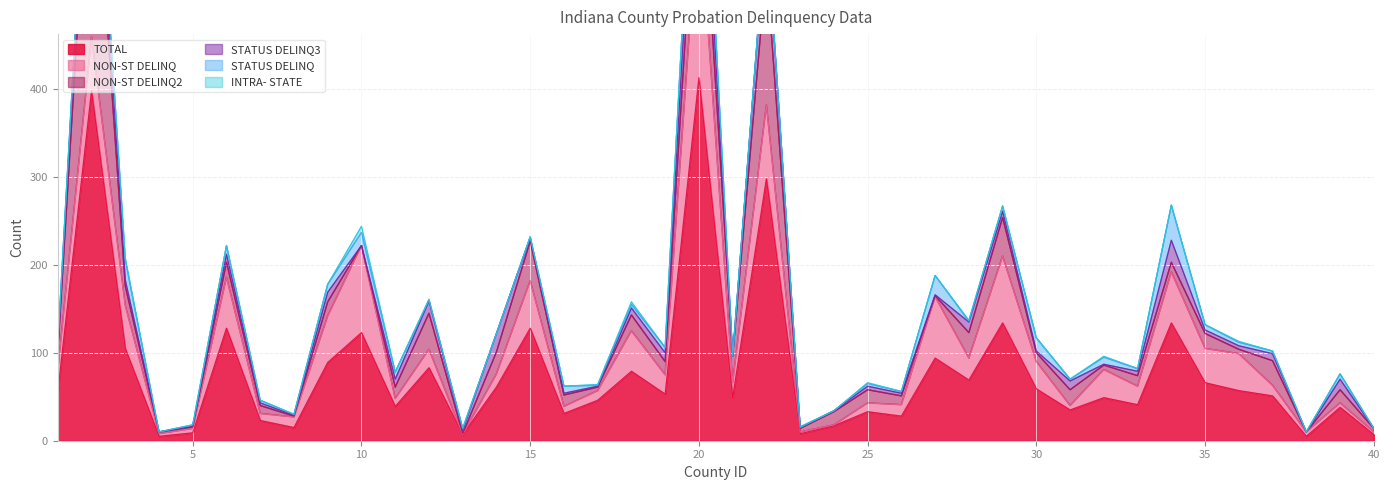

Between 14 and 15, which series saw the biggest shift?

TOTAL